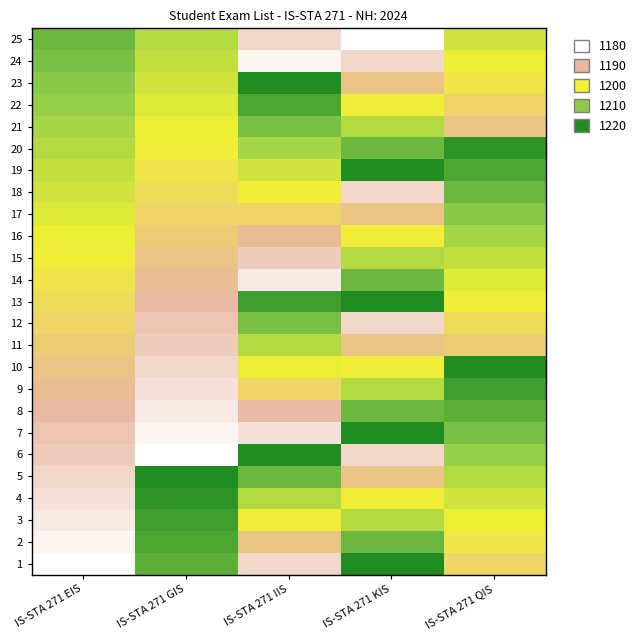

What is the greatest value displayed?

1220.0